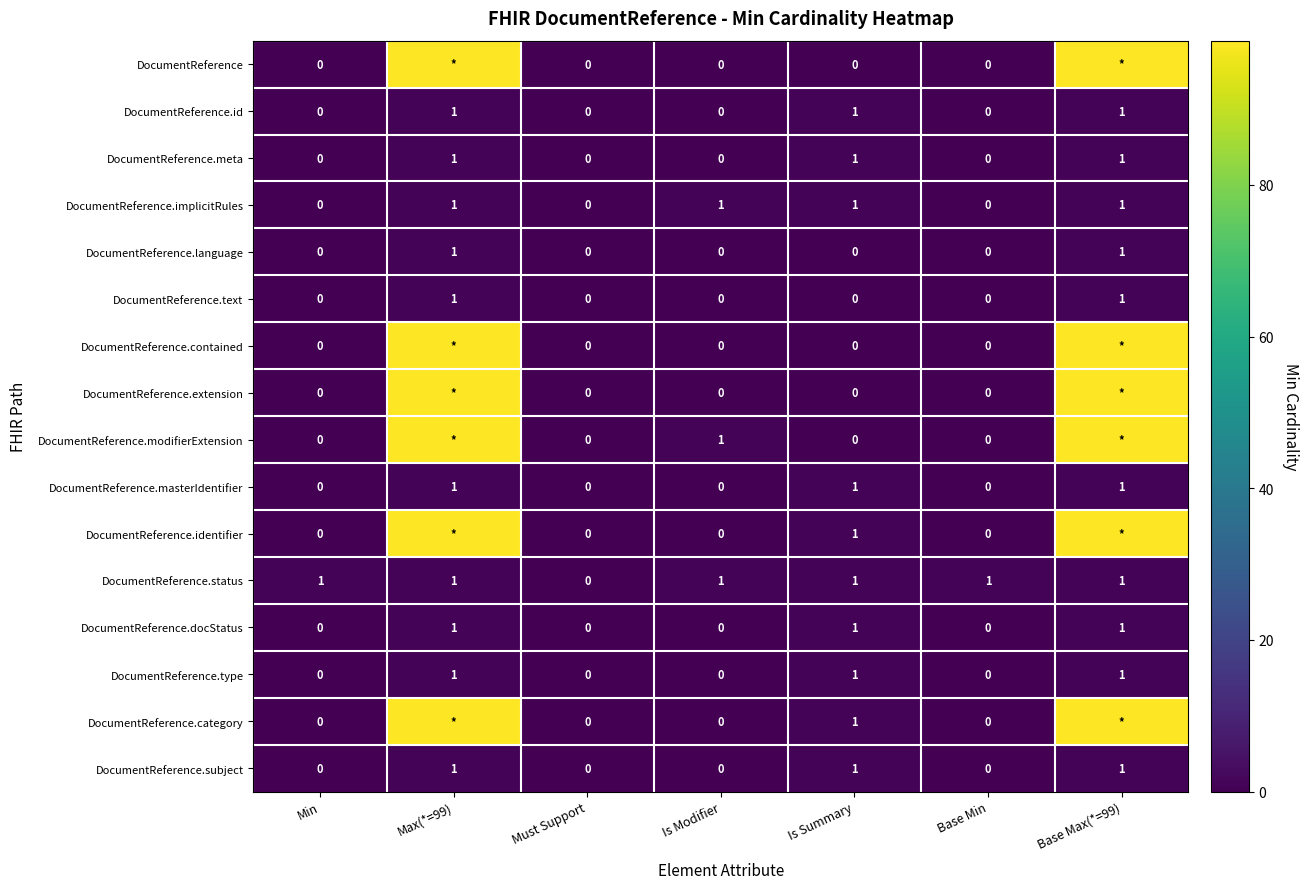

The value of DocumentReference.language at Min is 0. True or false?

True